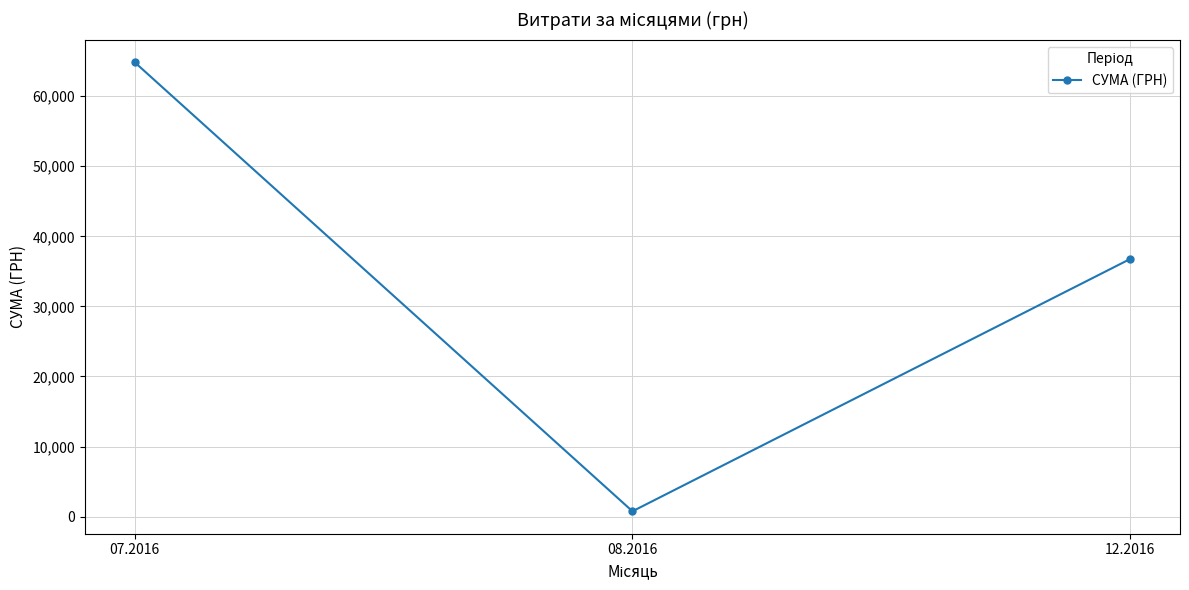

Rank the categories by value from lowest to highest.

08.2016, 12.2016, 07.2016